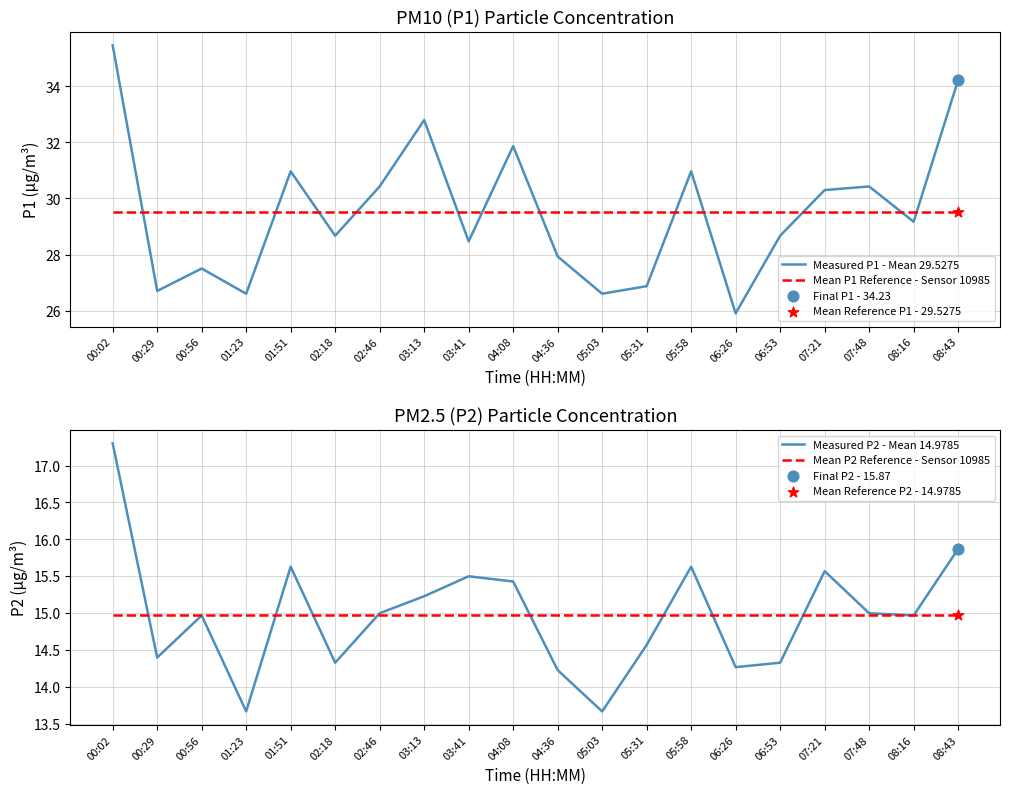

At which category is the sum across all series the highest?

00:02